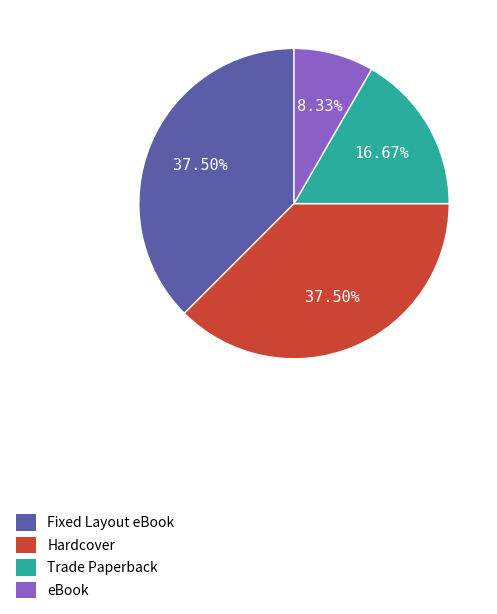

Is there a majority slice in this chart?

No